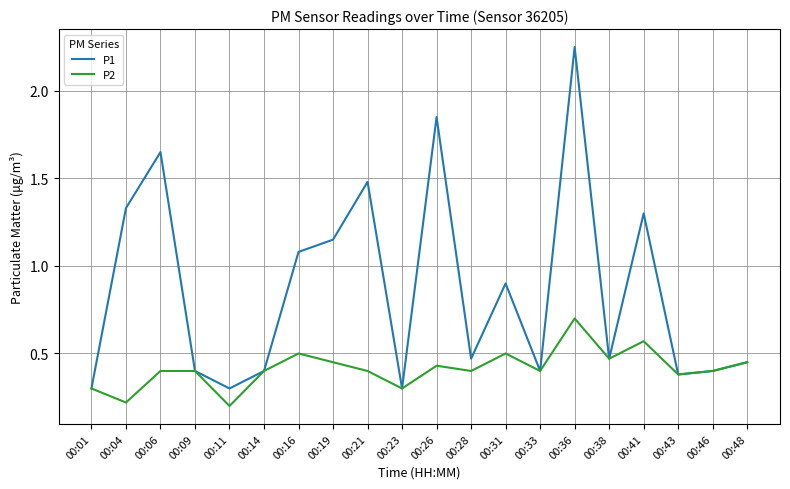

True or false: P1 has a value of 1.3 at 00:41.

True